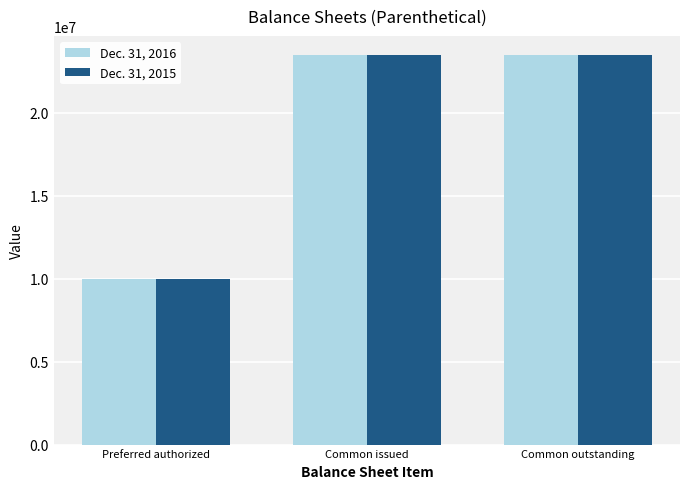

How many bars are there in each group?

2